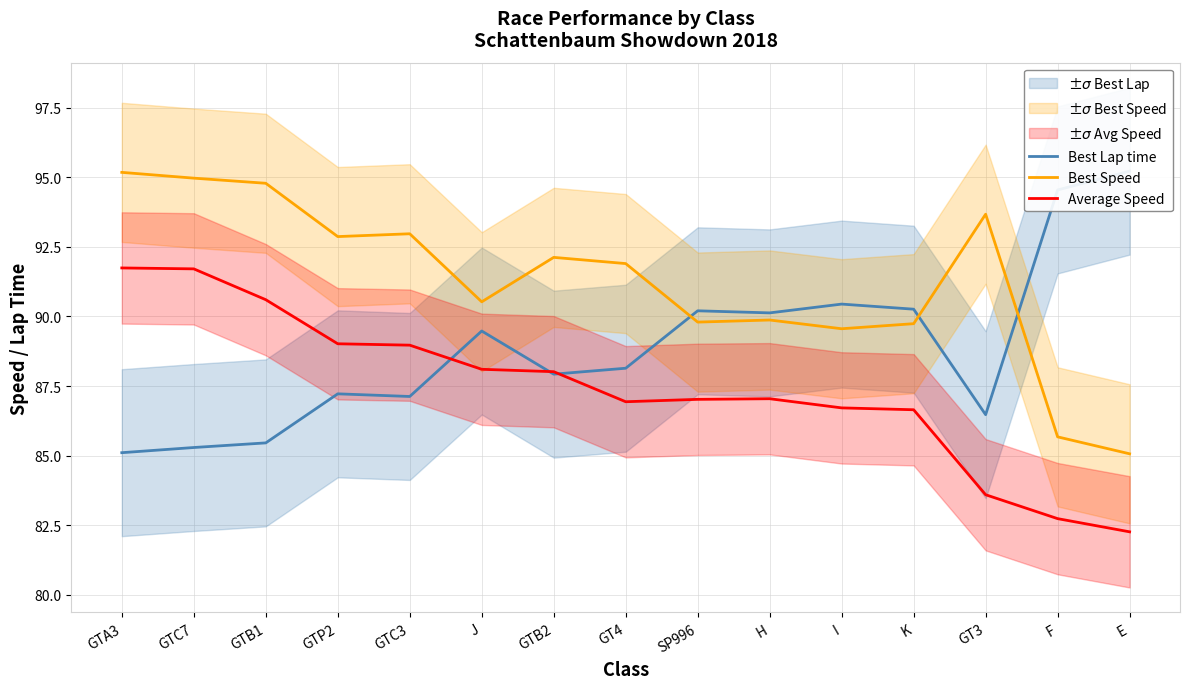

Does the chart display data point markers on the line(s)?

No